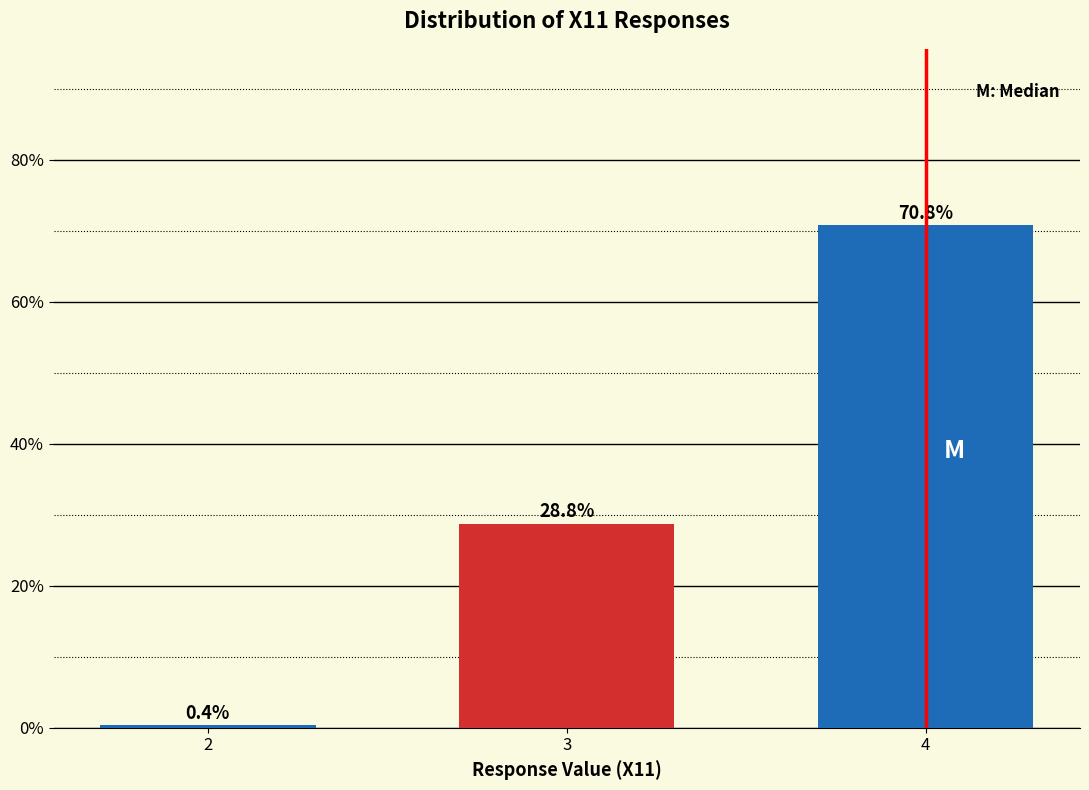

Reading left to right, what are all the values shown in this chart?

0.4	28.8	70.8